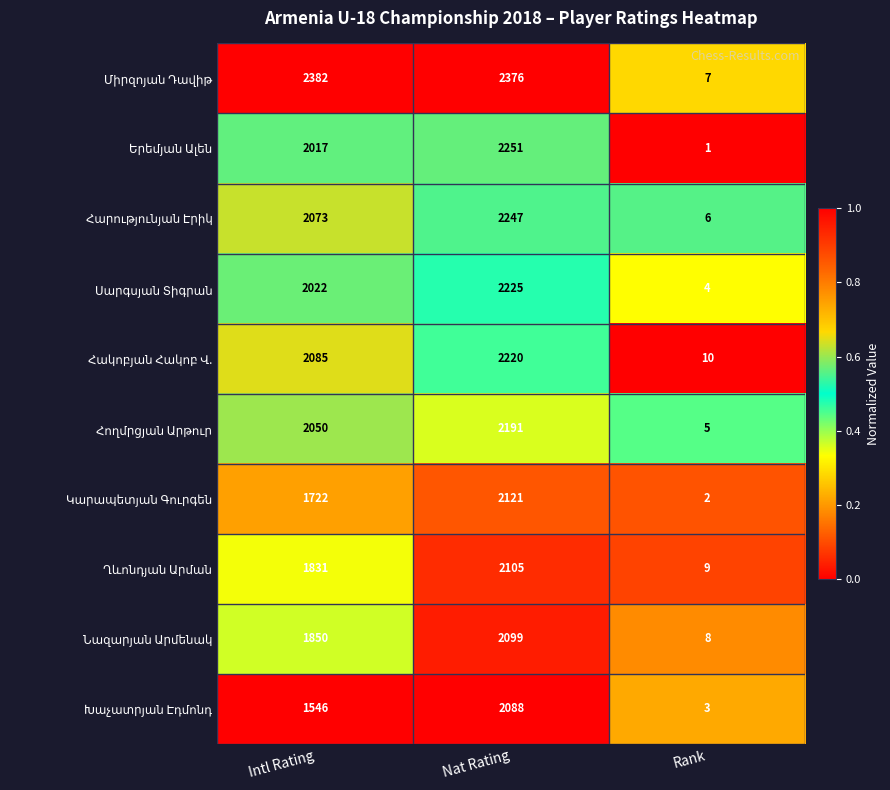

What is the spread (max minus min) of values at Rank?

9